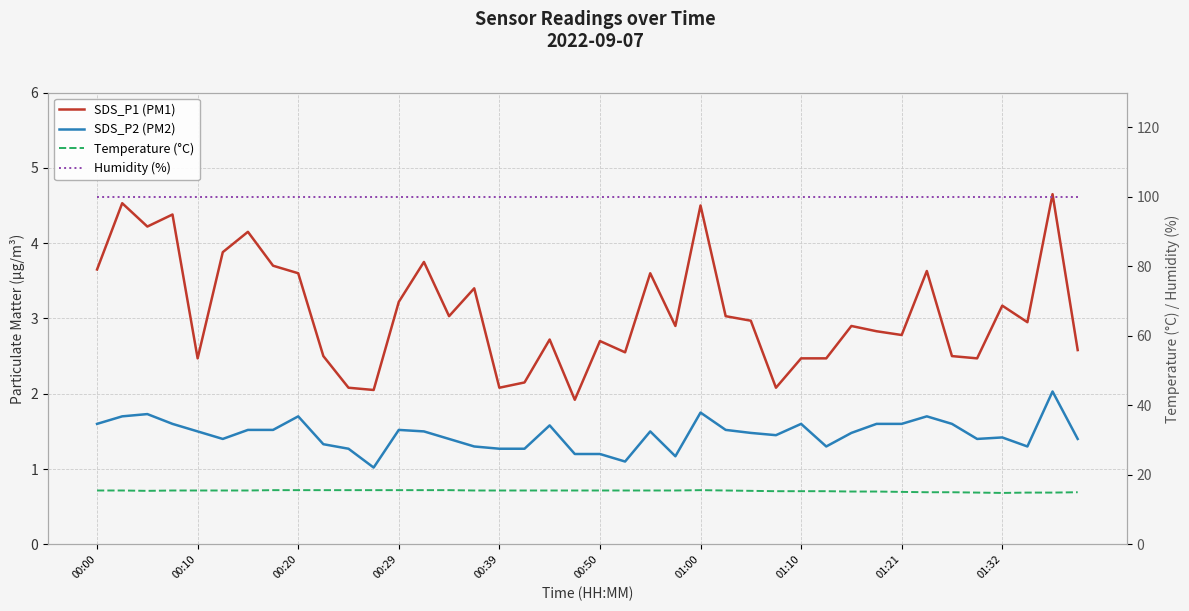

True or false: SDS_P1 (PM1) has more than 1 points higher than both neighbors.

True